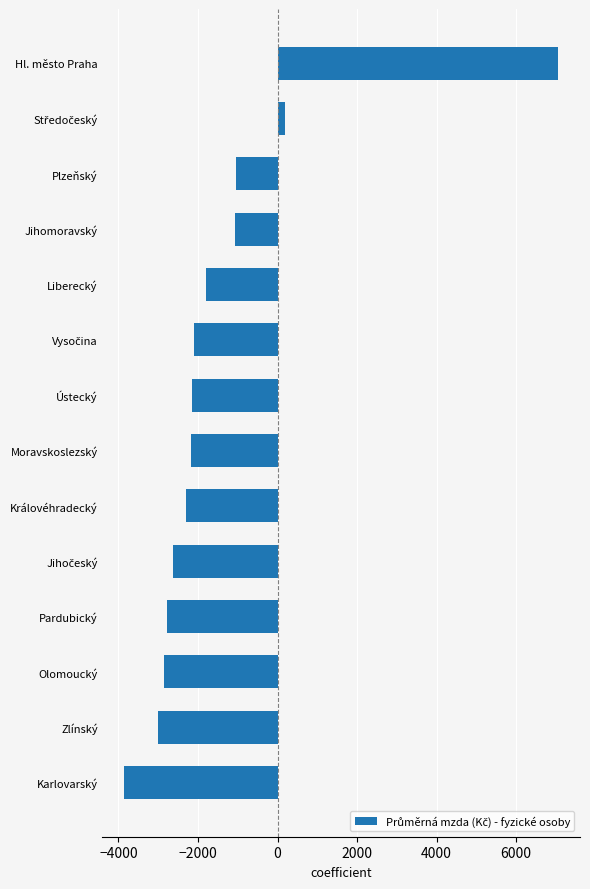

Which has a higher value, Moravskoslezský or Plzeňský?

Plzeňský